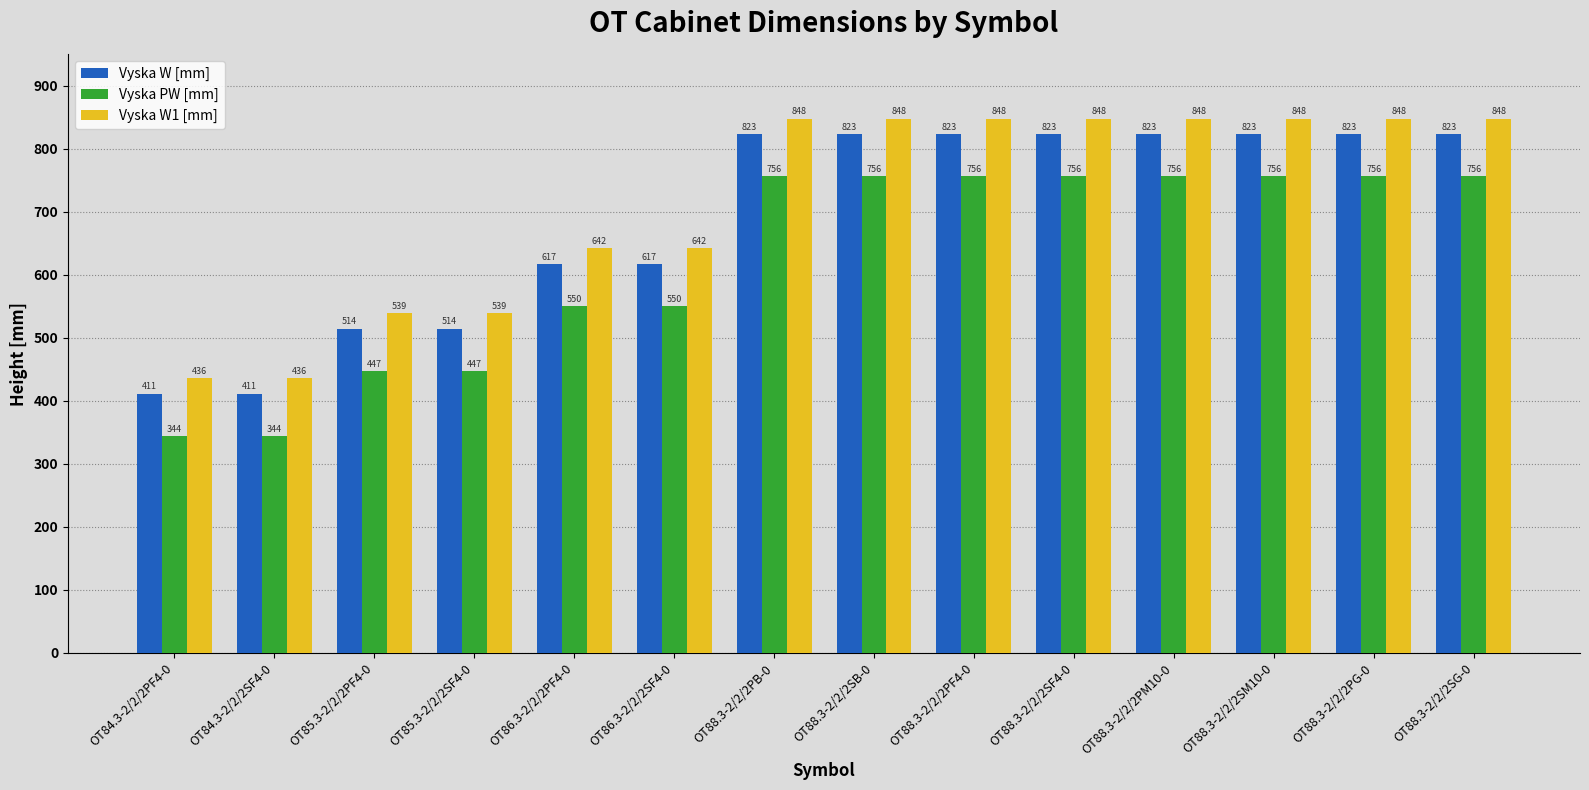

What is the difference between the maximum and minimum values in the Vyska W [mm] series?

412